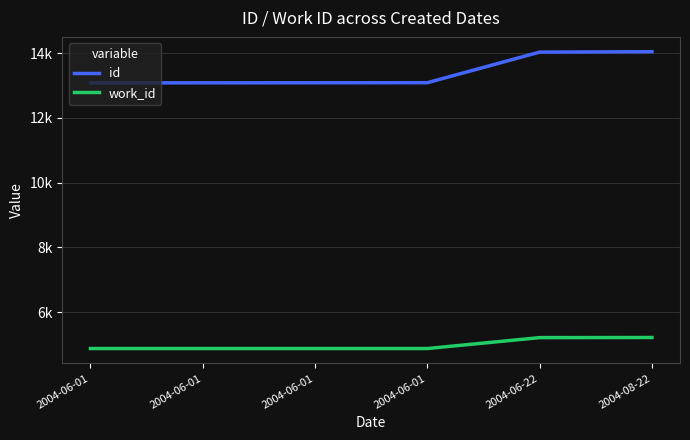

What are all the series names shown in the legend?

id, work_id